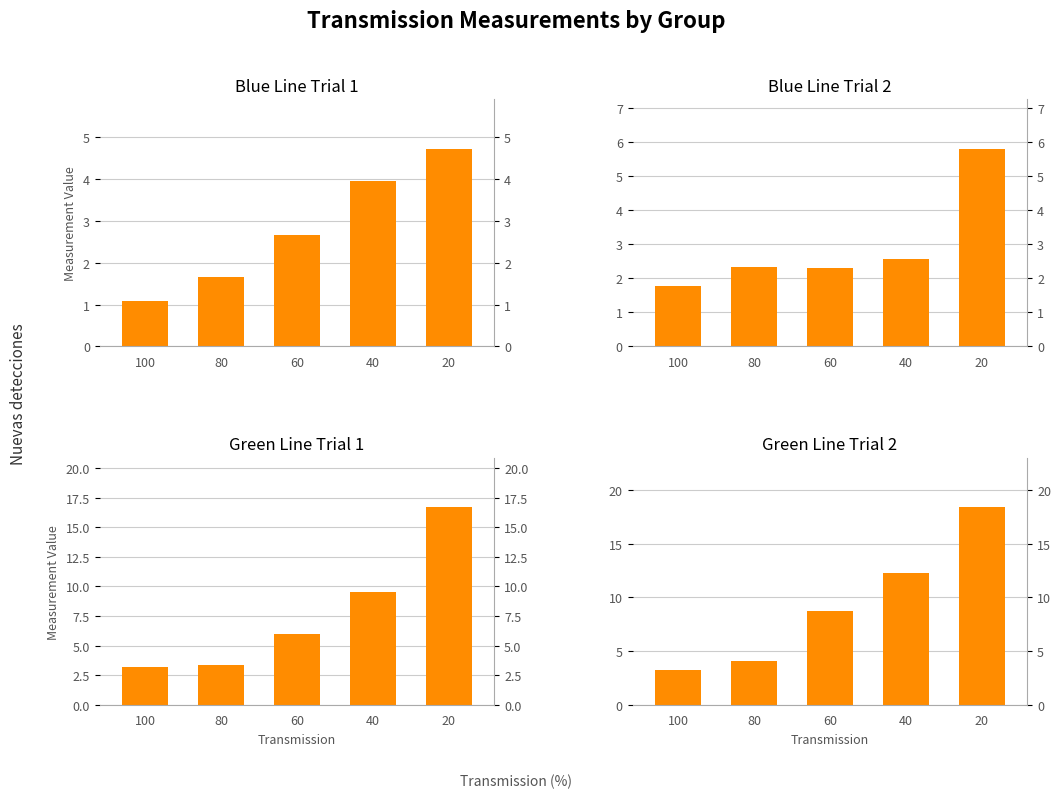

Are the bars grouped side by side (vs. stacked)?

Yes